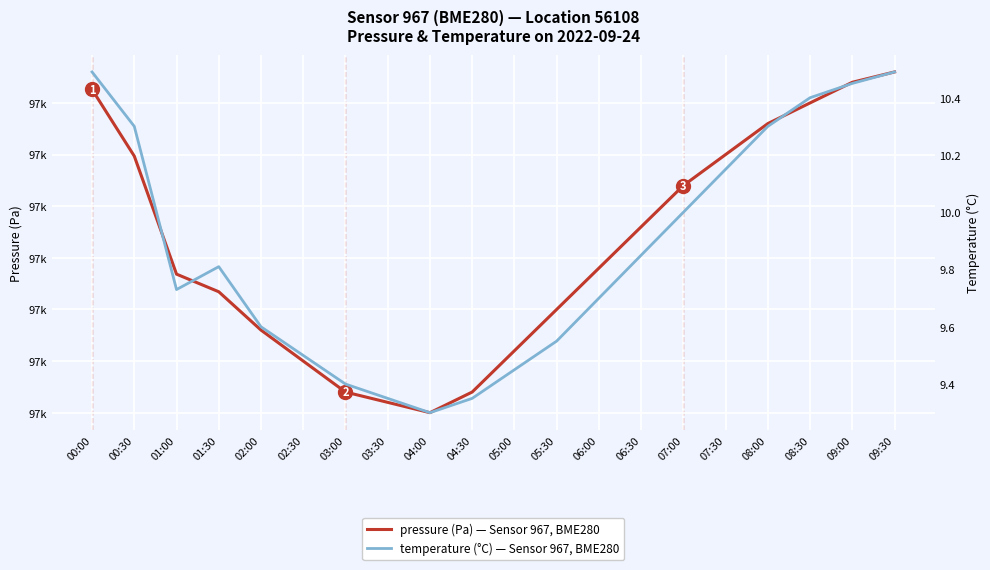

Between 01:00 and 04:00, which series saw the biggest shift?

pressure